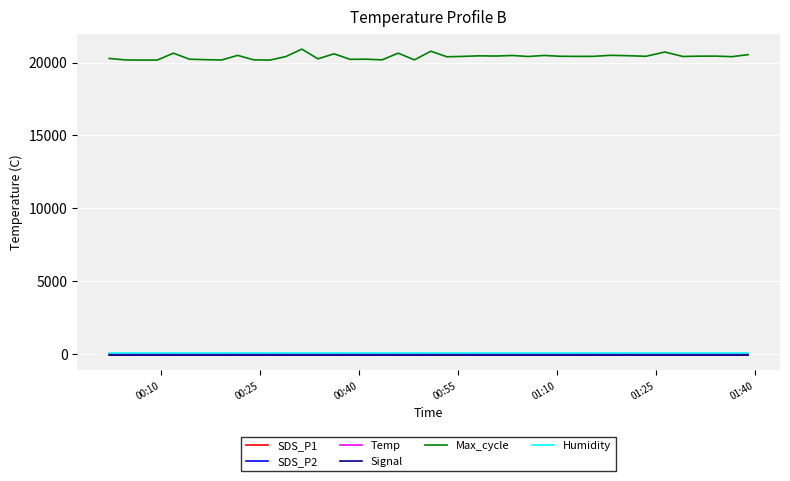

Which series has the largest range (max minus min)?

Max_cycle